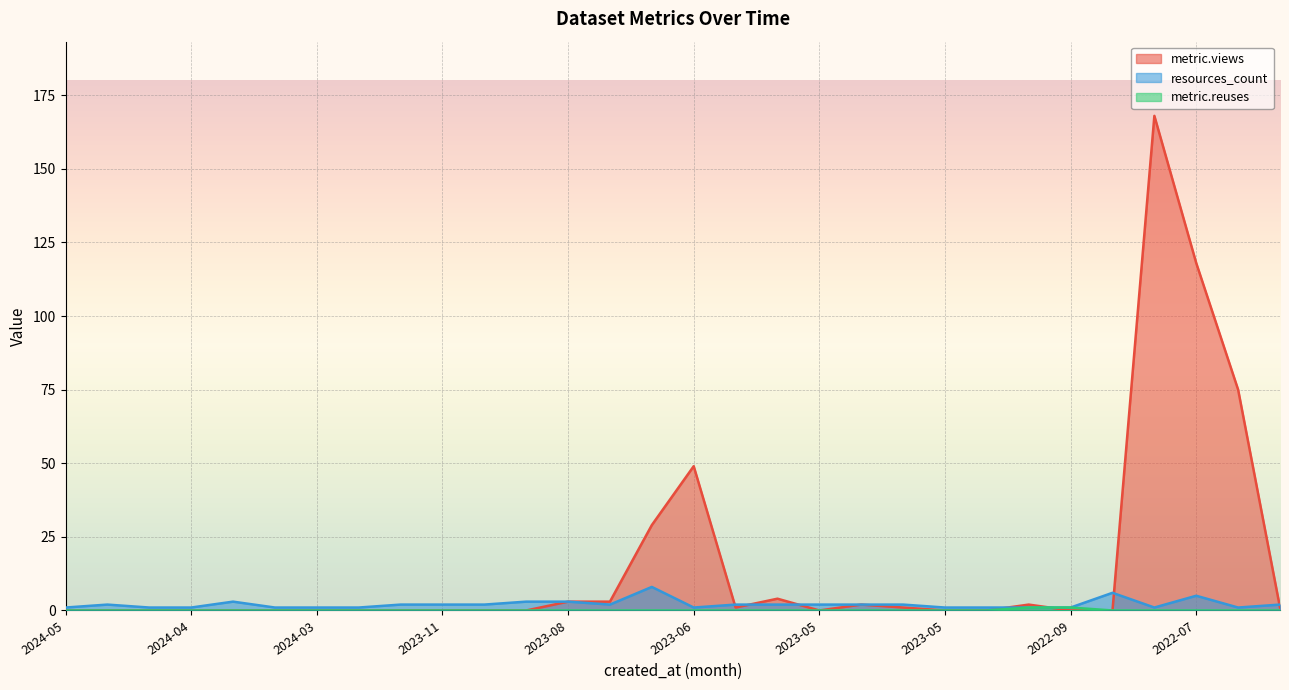

What is the spread (max minus min) of values at 2024-04?

1